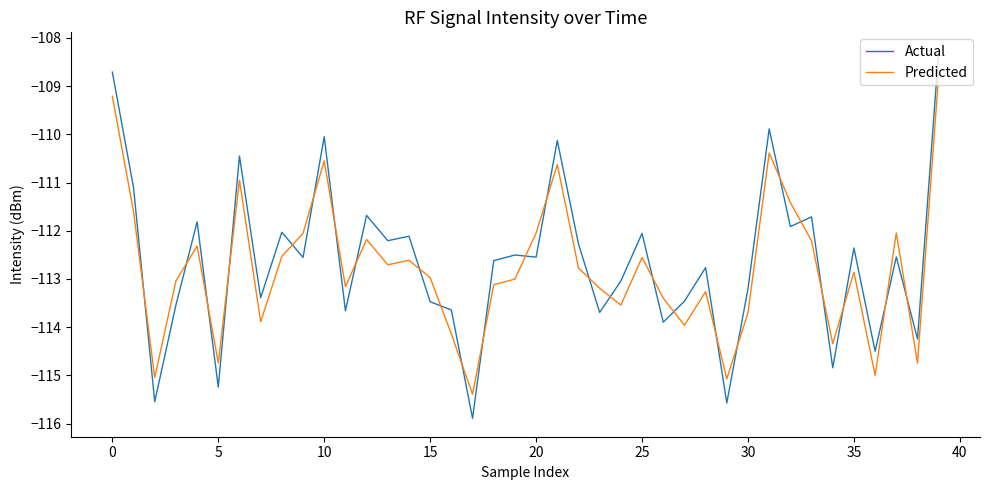

Which series has the widest spread of values?

Actual